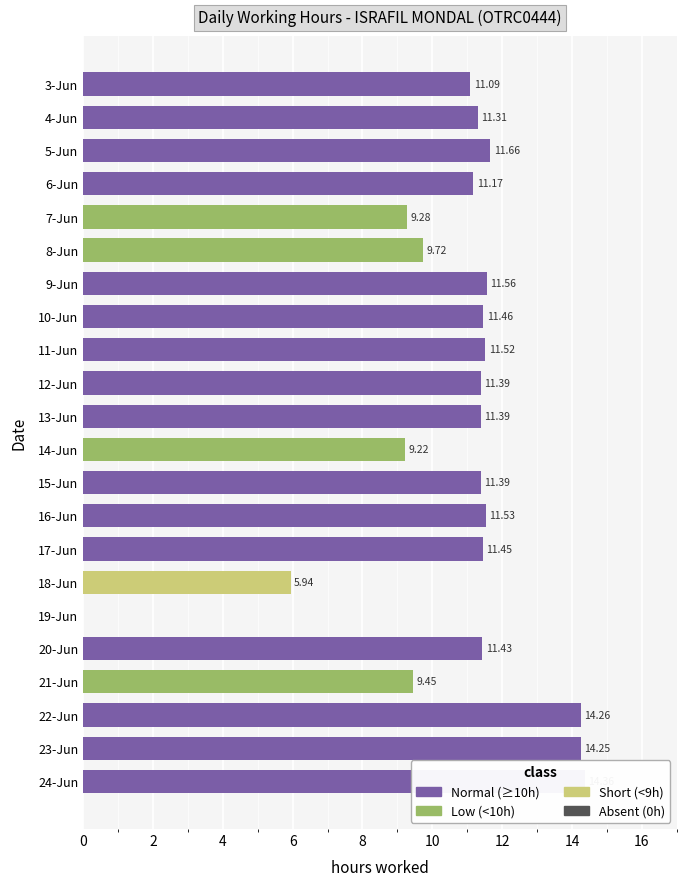

What is the label of the 10th bar from the right?

15-Jun